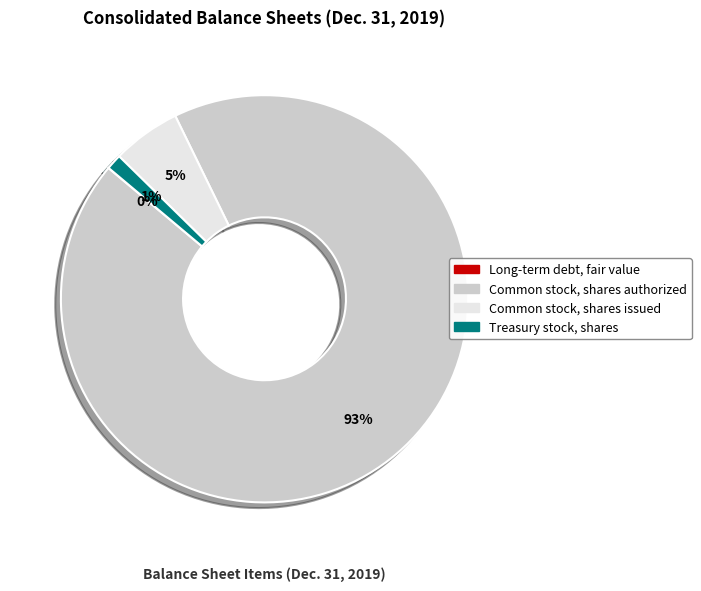

The Treasury stock, shares slice represents 11% of the pie. True or false?

False